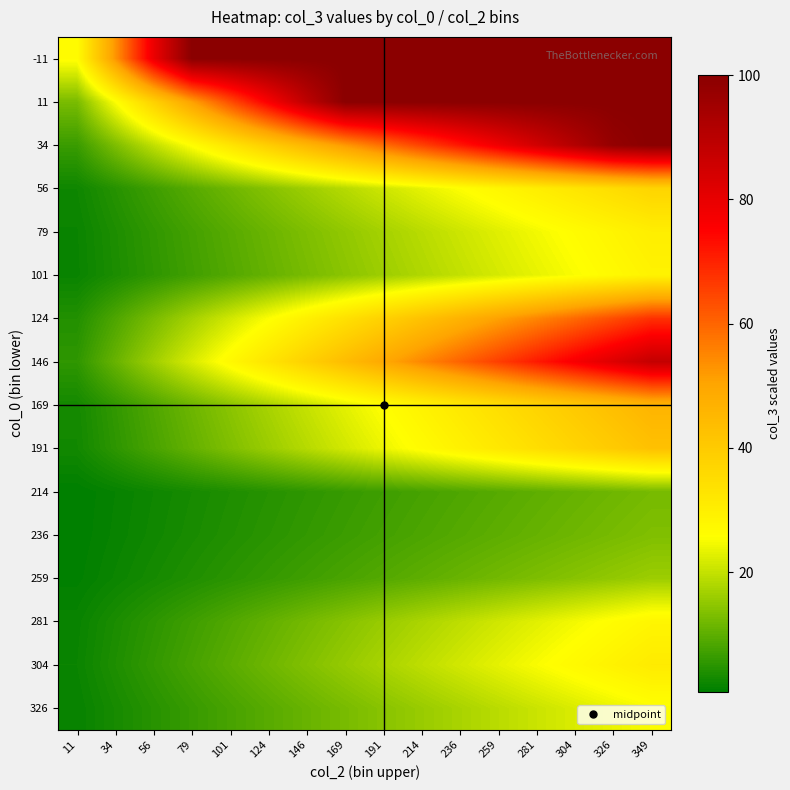

Reading left to right, what are all the values shown in this chart?

-11: 11=26.4	34=52.7	56=79.1	79=100.0	101=100.0	124=100.0	146=100.0	169=100.0	191=100.0	214=100.0	236=100.0	259=100.0	281=100.0	304=100.0	326=100.0	349=100.0
11: 11=12.7	34=25.4	56=38.1	79=50.8	101=63.5	124=76.2	146=88.9	169=100.0	191=100.0	214=100.0	236=100.0	259=100.0	281=100.0	304=100.0	326=100.0	349=100.0
34: 11=6.5	34=13.0	56=19.6	79=26.1	101=32.6	124=39.1	146=45.7	169=52.2	191=58.7	214=65.2	236=71.8	259=78.3	281=84.8	304=91.3	326=97.9	349=100.0
56: 11=2.3	34=4.7	56=7.0	79=9.3	101=11.6	124=14.0	146=16.3	169=18.6	191=20.9	214=23.3	236=25.6	259=27.9	281=30.3	304=32.6	326=34.9	349=37.2
79: 11=1.9	34=3.8	56=5.7	79=7.6	101=9.5	124=11.3	146=13.2	169=15.1	191=17.0	214=18.9	236=20.8	259=22.7	281=24.6	304=26.5	326=28.4	349=30.2
101: 11=1.8	34=3.6	56=5.4	79=7.2	101=9.0	124=10.8	146=12.6	169=14.4	191=16.2	214=18.0	236=19.8	259=21.6	281=23.4	304=25.2	326=27.0	349=28.9
124: 11=4.2	34=8.5	56=12.7	79=16.9	101=21.2	124=25.4	146=29.7	169=33.9	191=38.1	214=42.4	236=46.6	259=50.8	281=55.1	304=59.3	326=63.5	349=67.8
146: 11=5.5	34=11.0	56=16.4	79=21.9	101=27.4	124=32.9	146=38.4	169=43.9	191=49.3	214=54.8	236=60.3	259=65.8	281=71.3	304=76.8	326=82.2	349=87.7
169: 11=2.9	34=5.8	56=8.7	79=11.5	101=14.4	124=17.3	146=20.2	169=23.1	191=26.0	214=28.8	236=31.7	259=34.6	281=37.5	304=40.4	326=43.3	349=46.1
191: 11=2.7	34=5.3	56=8.0	79=10.7	101=13.3	124=16.0	146=18.7	169=21.3	191=24.0	214=26.7	236=29.3	259=32.0	281=34.6	304=37.3	326=40.0	349=42.6
214: 11=0.8	34=1.6	56=2.3	79=3.1	101=3.9	124=4.7	146=5.4	169=6.2	191=7.0	214=7.8	236=8.5	259=9.3	281=10.1	304=10.9	326=11.6	349=12.4
236: 11=0.8	34=1.7	56=2.5	79=3.3	101=4.2	124=5.0	146=5.8	169=6.7	191=7.5	214=8.3	236=9.2	259=10.0	281=10.9	304=11.7	326=12.5	349=13.4
259: 11=1.0	34=2.0	56=3.0	79=4.0	101=5.0	124=6.0	146=7.1	169=8.1	191=9.1	214=10.1	236=11.1	259=12.1	281=13.1	304=14.1	326=15.1	349=16.1
281: 11=1.8	34=3.5	56=5.3	79=7.0	101=8.8	124=10.5	146=12.3	169=14.1	191=15.8	214=17.6	236=19.3	259=21.1	281=22.8	304=24.6	326=26.4	349=28.1
304: 11=1.9	34=3.9	56=5.8	79=7.8	101=9.7	124=11.6	146=13.6	169=15.5	191=17.5	214=19.4	236=21.3	259=23.3	281=25.2	304=27.2	326=29.1	349=31.0
326: 11=1.6	34=3.2	56=4.7	79=6.3	101=7.9	124=9.5	146=11.1	169=12.6	191=14.2	214=15.8	236=17.4	259=19.0	281=20.5	304=22.1	326=23.7	349=25.3